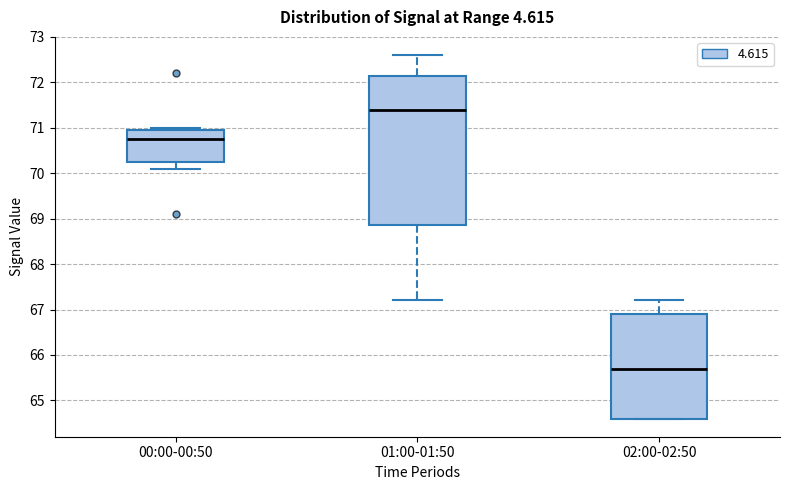

Which box's median line is the highest?

01:00-01:50